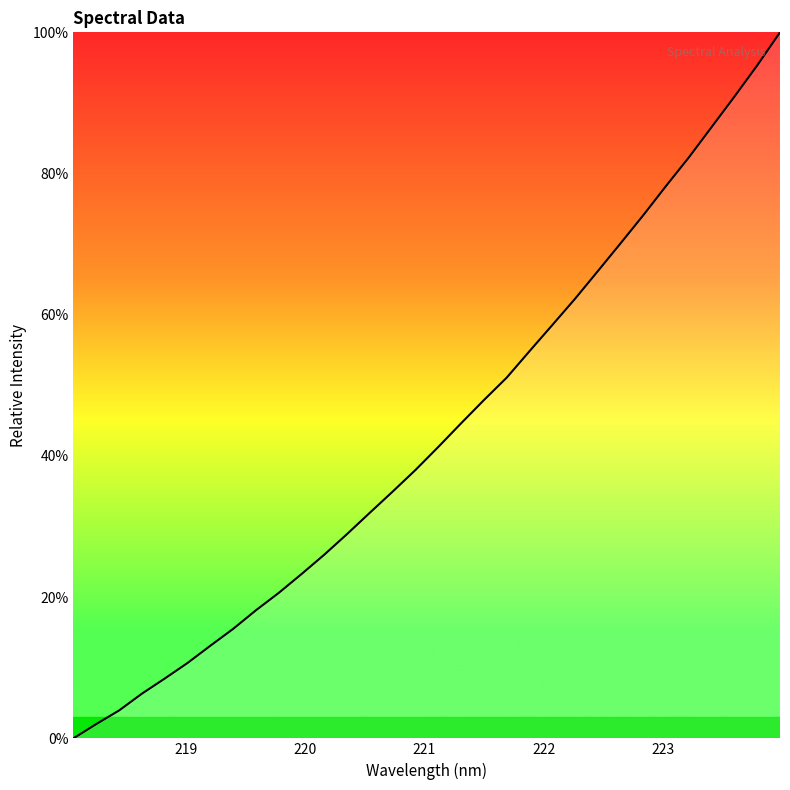

What is the maximum value shown in the chart?

100.0